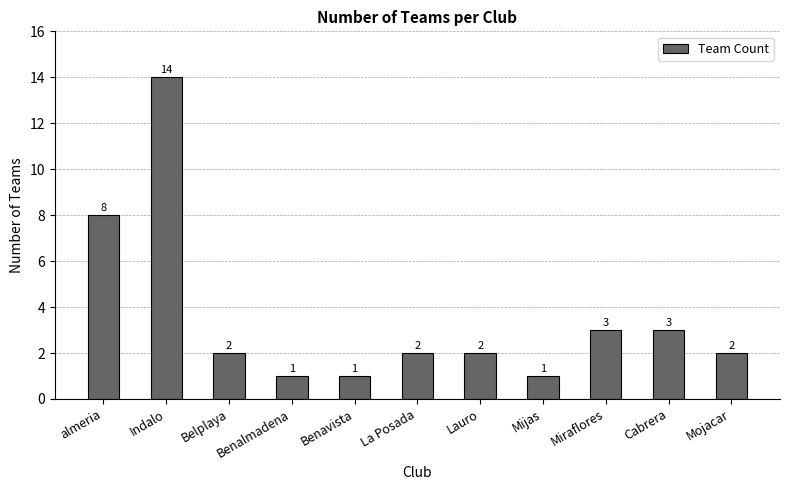

What is the value of the 1st bar from the left?

8